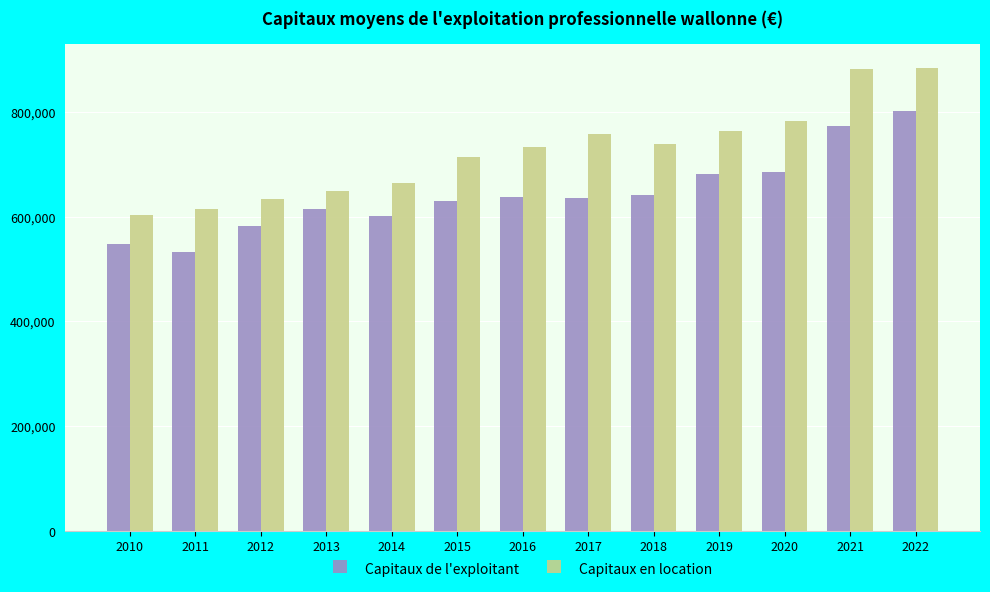

Which series has the largest total across all categories?

Capitaux en location